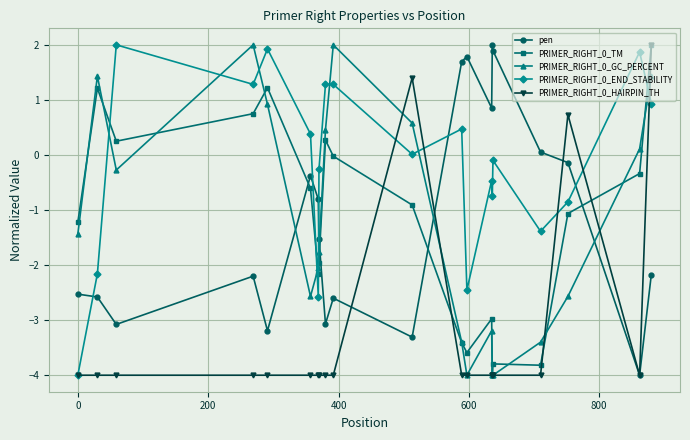

What is the greatest value displayed?

2.0